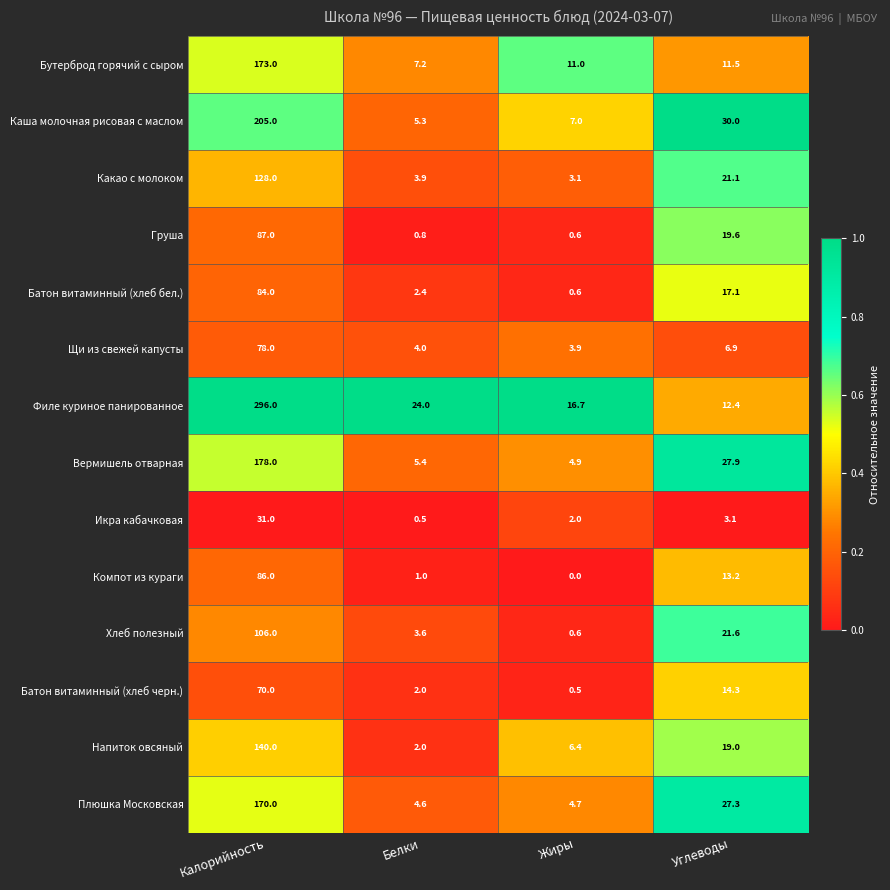

How many series are shown in this chart?

14